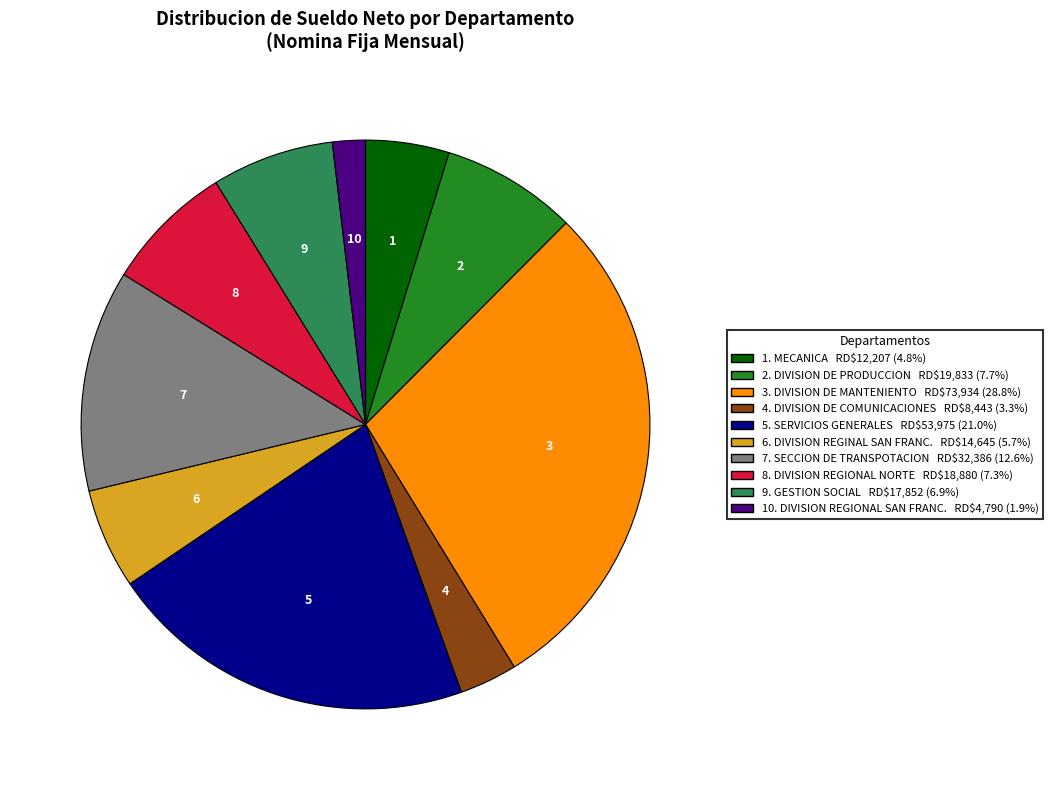

Count the number of slices in the pie.

10